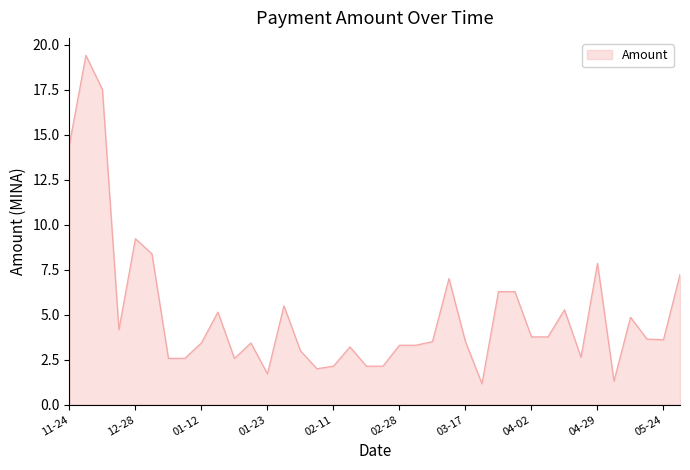

What is the difference between the maximum and minimum values?

18.3